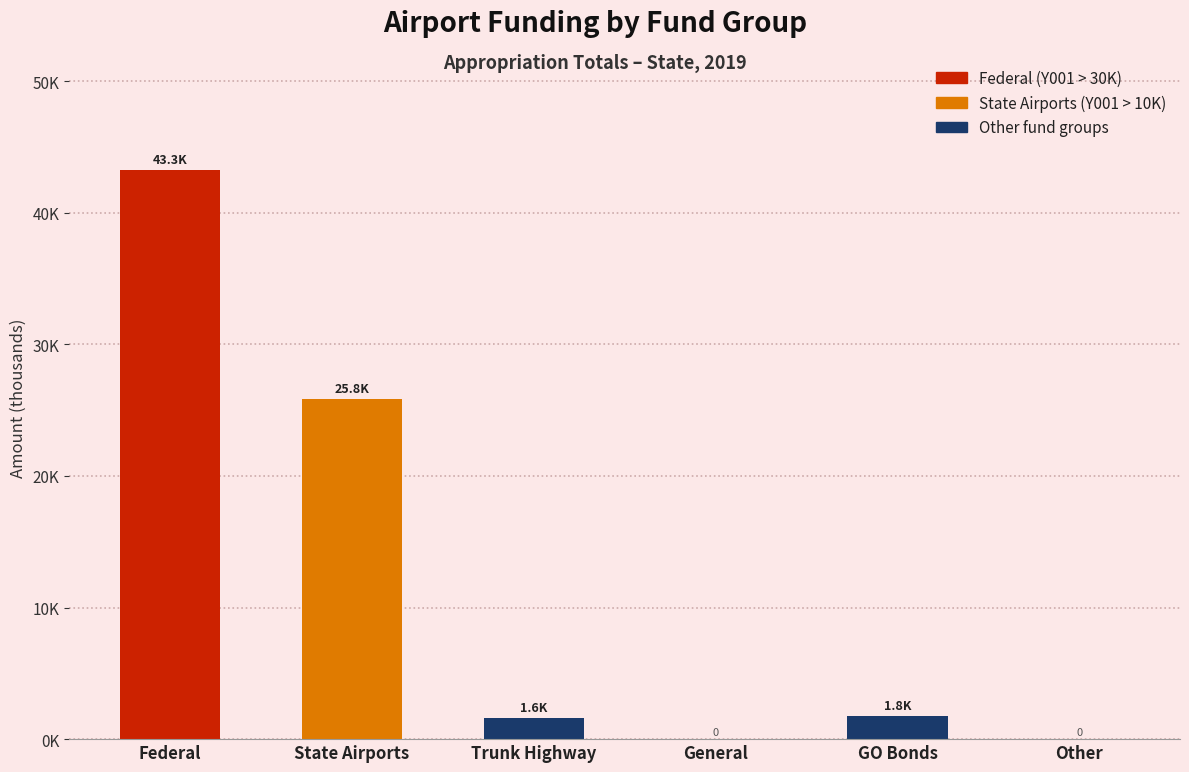

What position from the left is Federal?

1